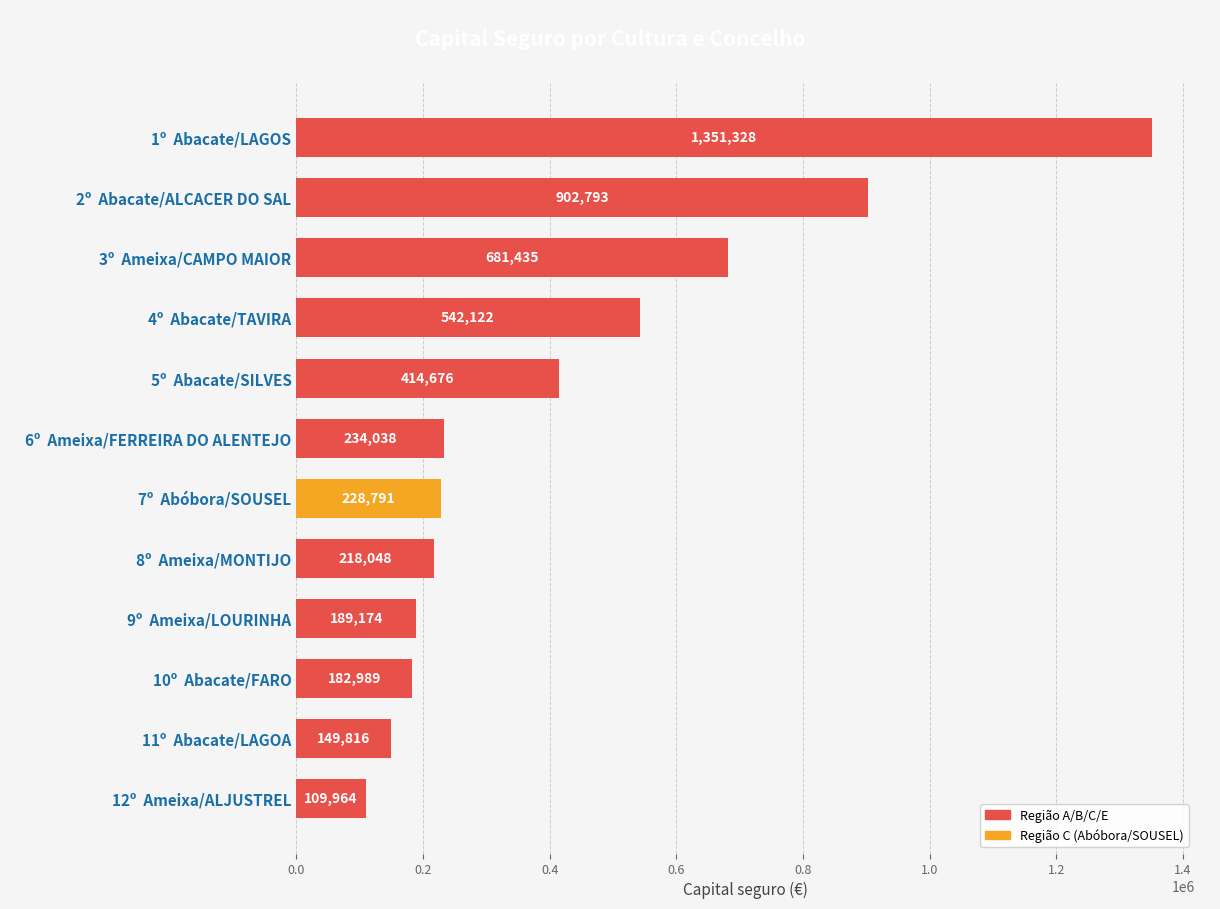

List the labels in order of value, smallest first.

12º  Ameixa/ALJUSTREL, 11º  Abacate/LAGOA, 10º  Abacate/FARO, 9º  Ameixa/LOURINHA, 8º  Ameixa/MONTIJO, 7º  Abóbora/SOUSEL, 6º  Ameixa/FERREIRA DO ALENTEJO, 5º  Abacate/SILVES, 4º  Abacate/TAVIRA, 3º  Ameixa/CAMPO MAIOR, 2º  Abacate/ALCACER DO SAL, 1º  Abacate/LAGOS